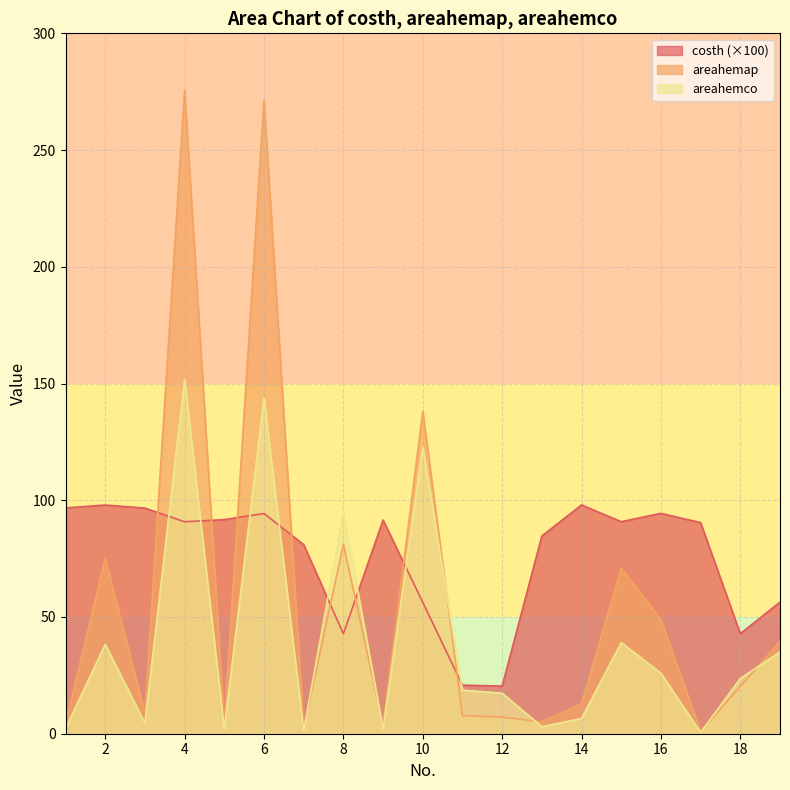

How many values in the areahemco series exceed 18?

10